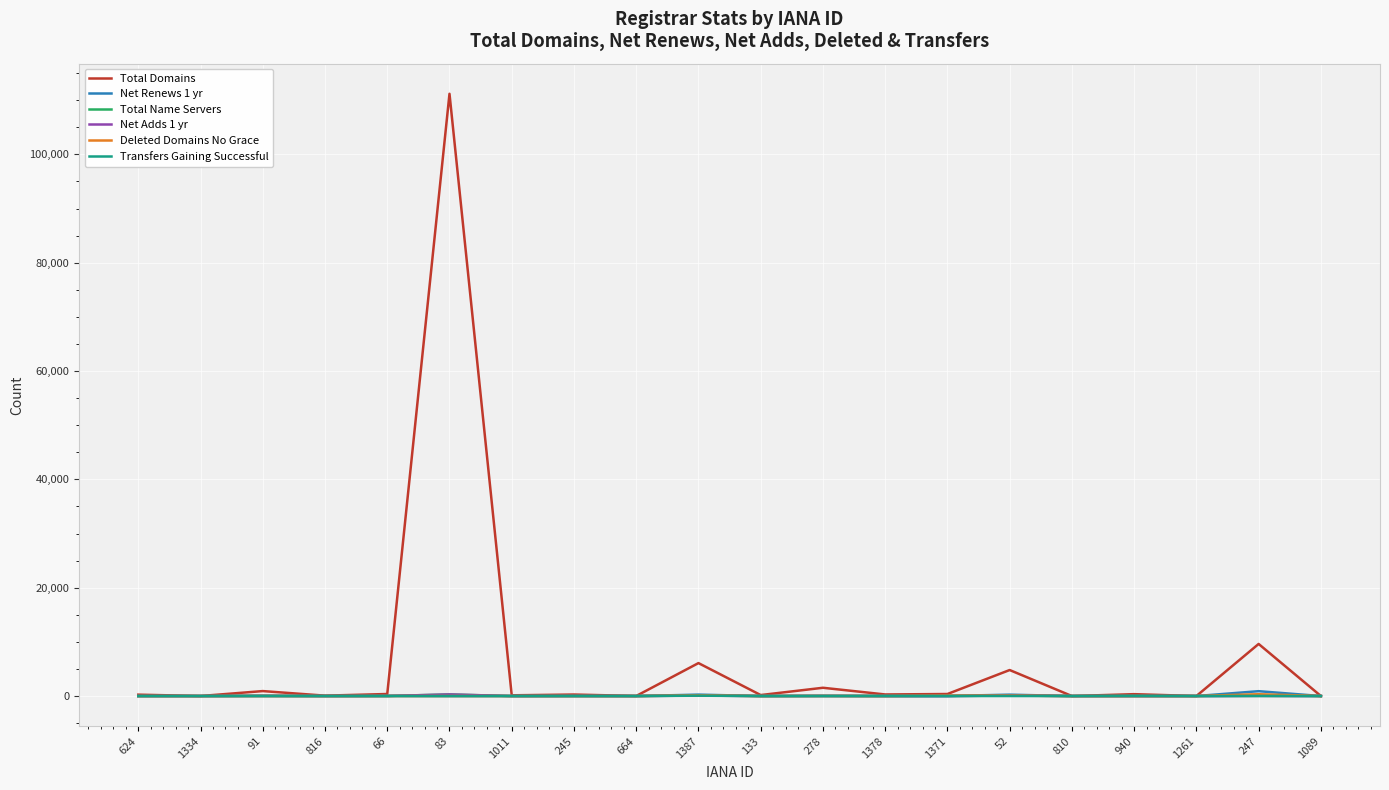

Does the chart display data point markers on the line(s)?

No